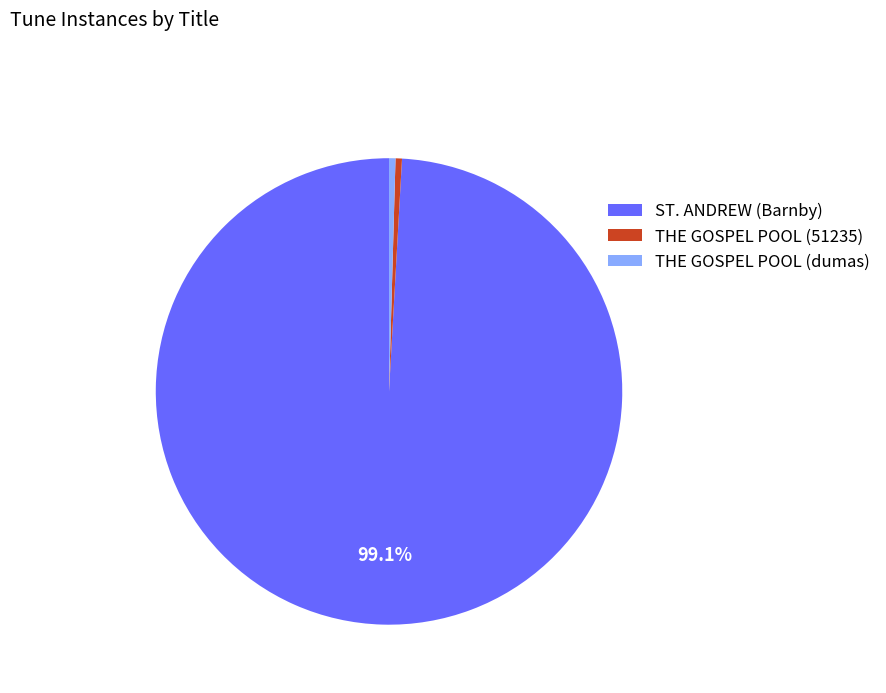

Which category accounts for the majority?

ST. ANDREW (Barnby)